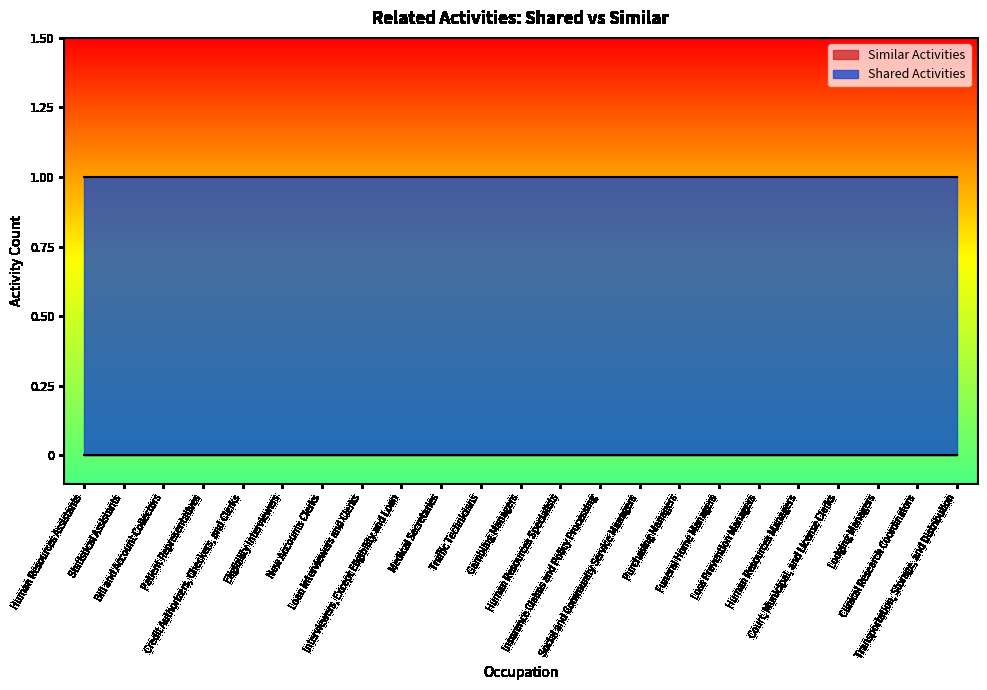

Between Gambling Managers and Social and Community Service Managers, which series saw the biggest shift?

Similar Activities